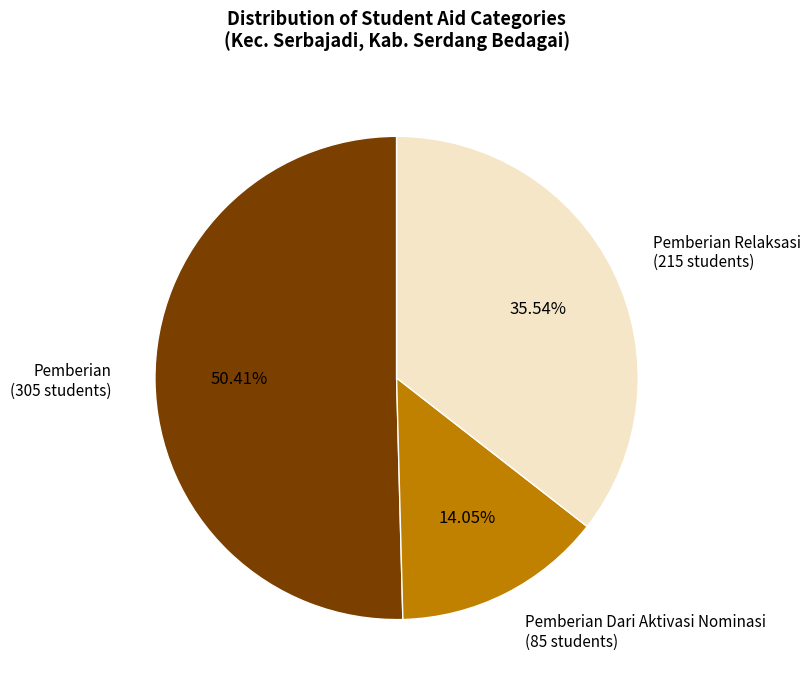

Which slice is the largest?

Pemberian (305 students)